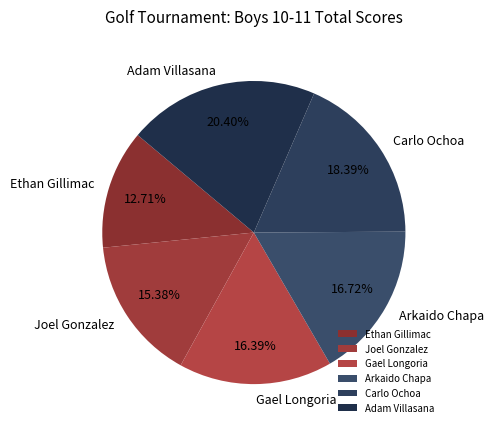

Does any single category account for the majority?

No